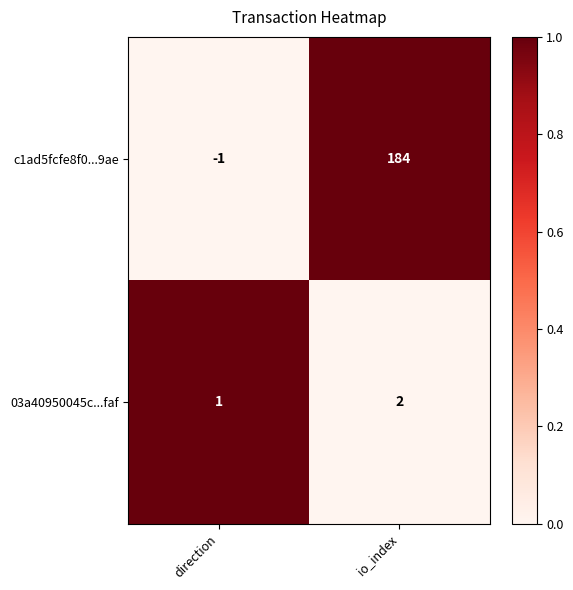

Rank the series at direction from lowest to highest value.

c1ad5fcfe8f0...9ae, 03a40950045c...faf